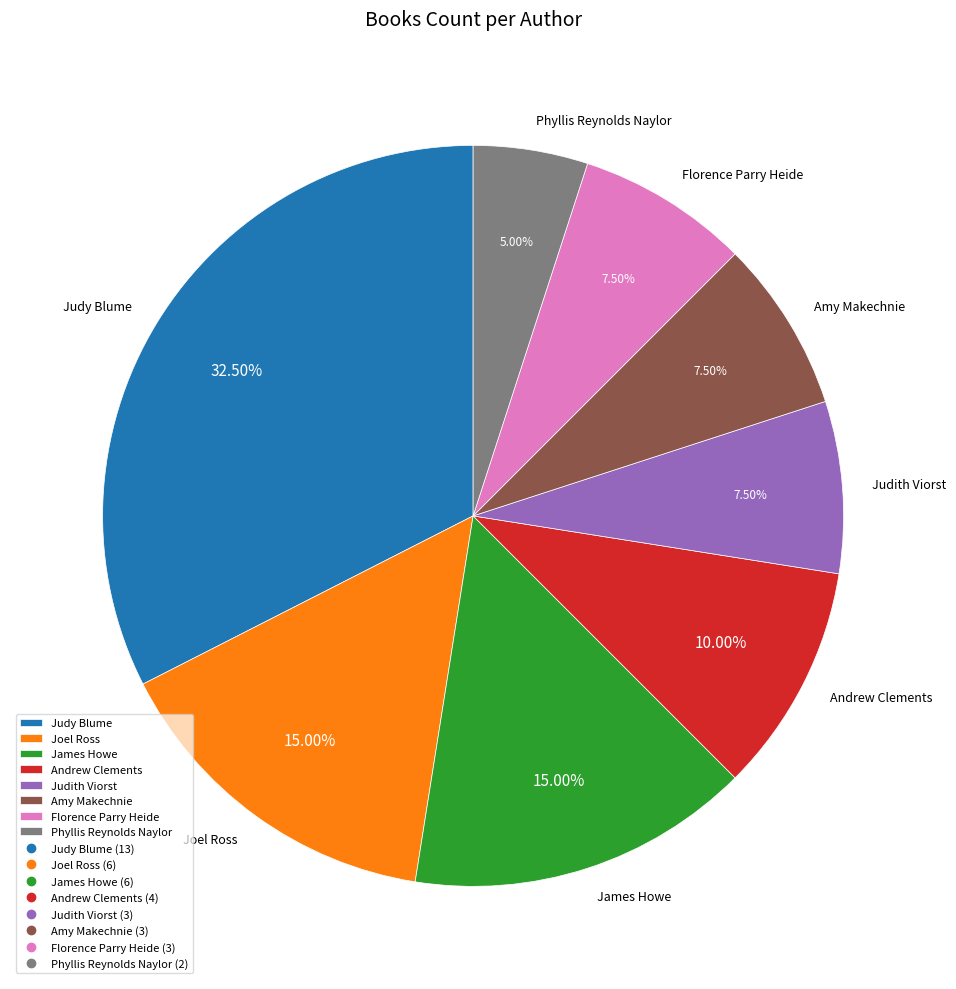

Is the sum of Judith Viorst and Amy Makechnie greater than half?

No